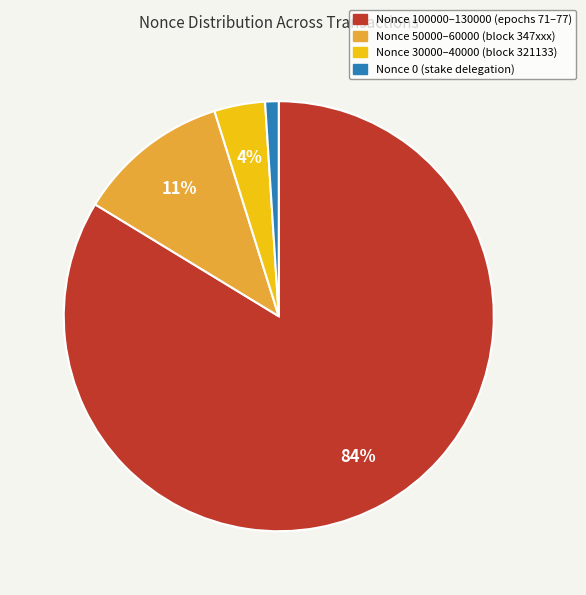

Is there a majority slice in this chart?

Yes